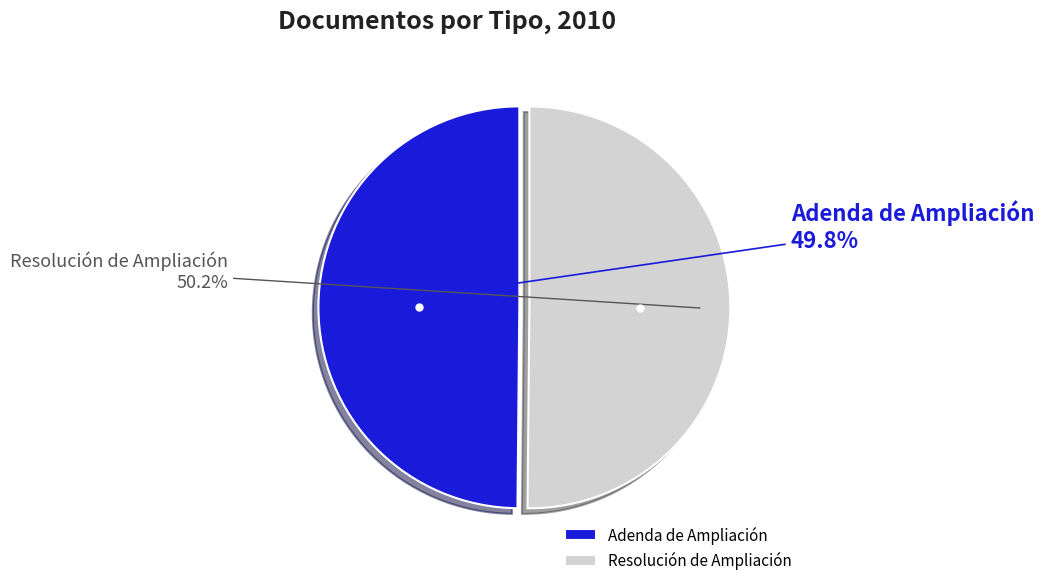

How many slices are in this pie chart?

2